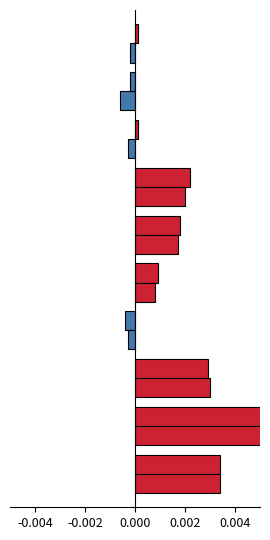

List the series in order of their overall mean, lowest first.

Espanya, Catalunya